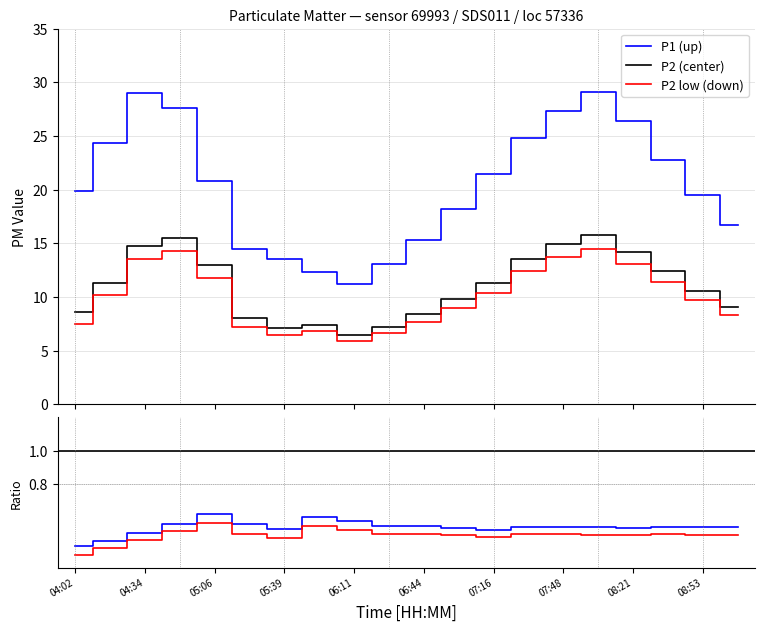

Which category has the highest value across all series?

08:05